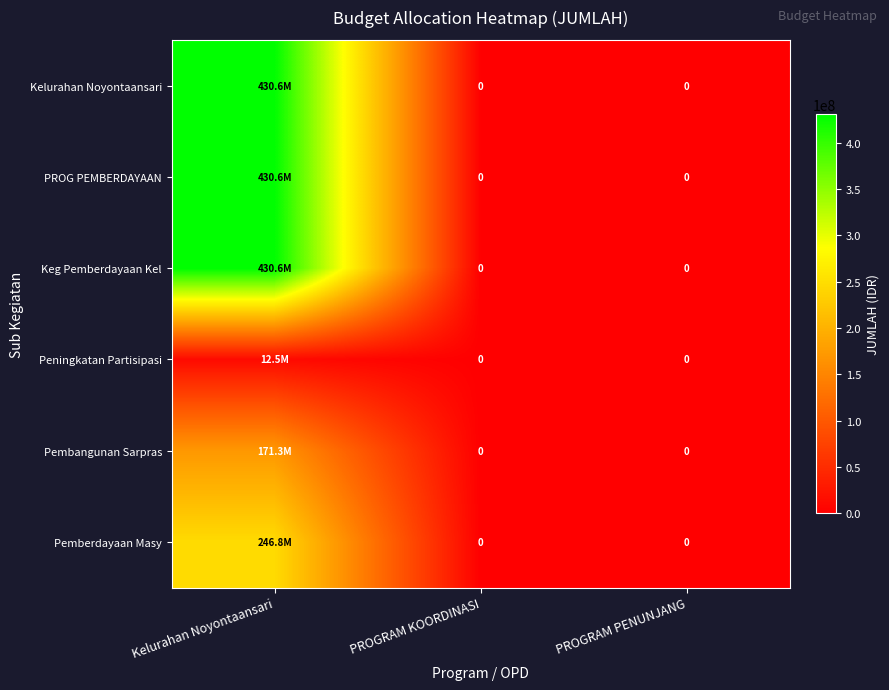

List the series in order of their peak value, lowest first.

Peningkatan Partisipasi, Pembangunan Sarpras, Pemberdayaan Masy, Kelurahan Noyontaansari, PROG PEMBERDAYAAN, Keg Pemberdayaan Kel